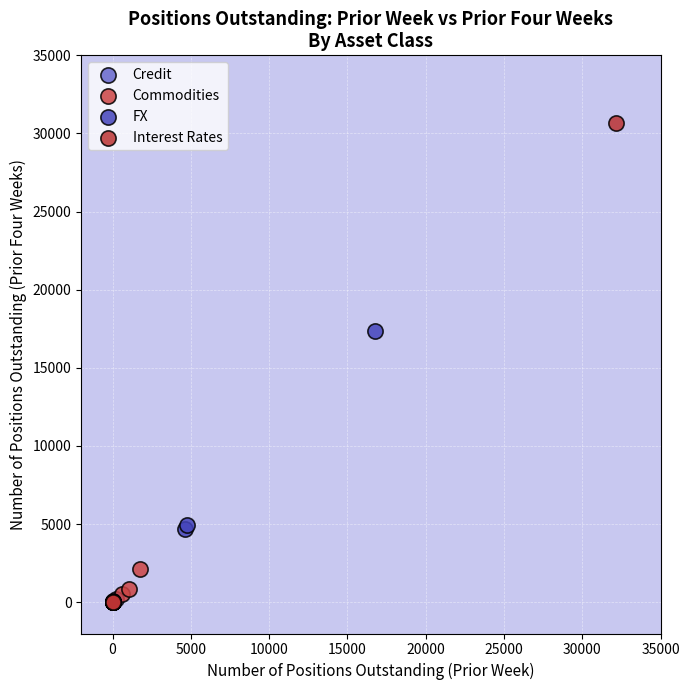

Which series has the largest Y range (max minus min)?

Interest Rates